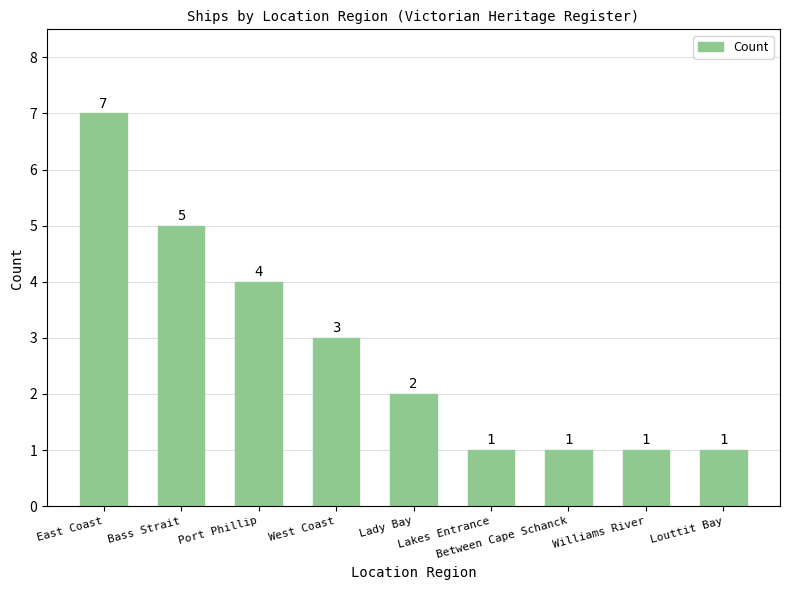

What is the change in value from East Coast to Williams River?

-6